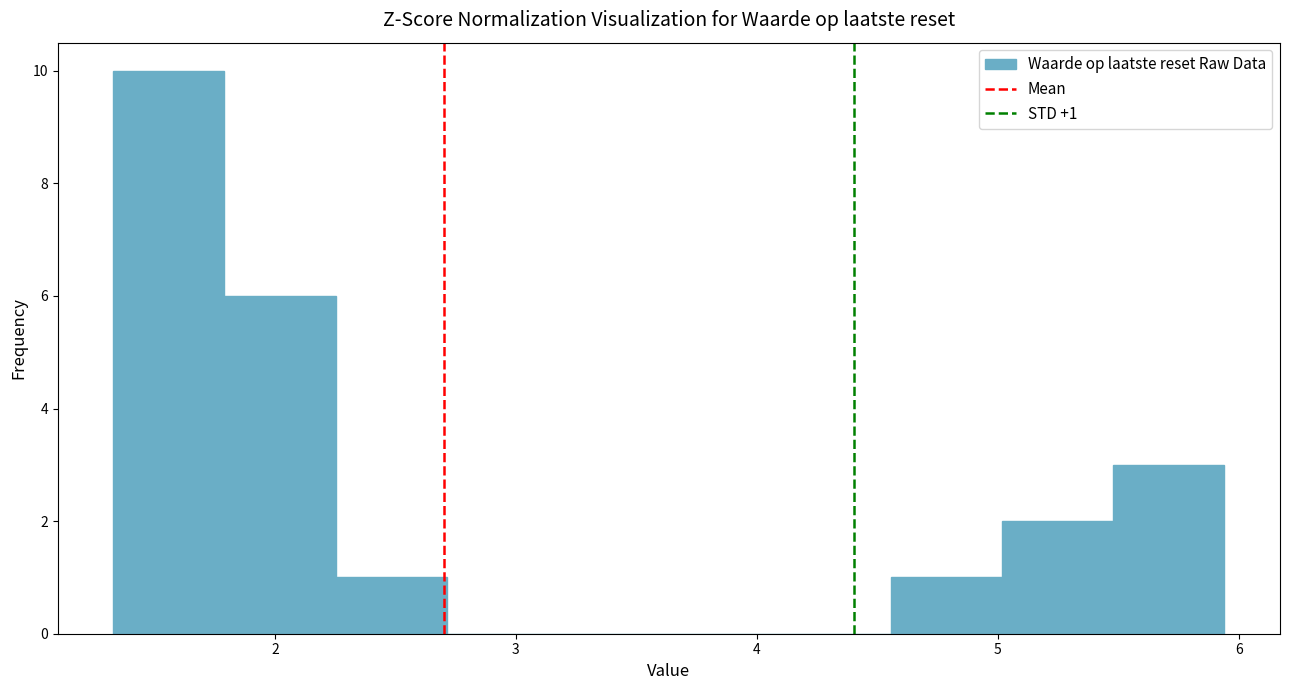

Over which range of the x-axis is the bar tallest?

1.3 to 1.8